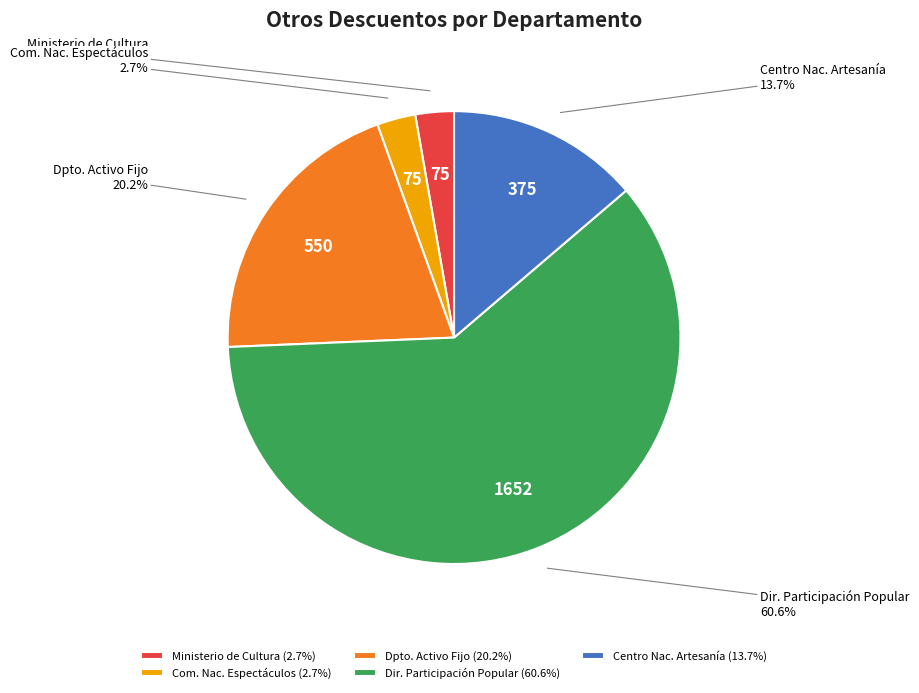

Which has a higher value, Dpto. Activo Fijo or Dir. Participación Popular?

Dir. Participación Popular